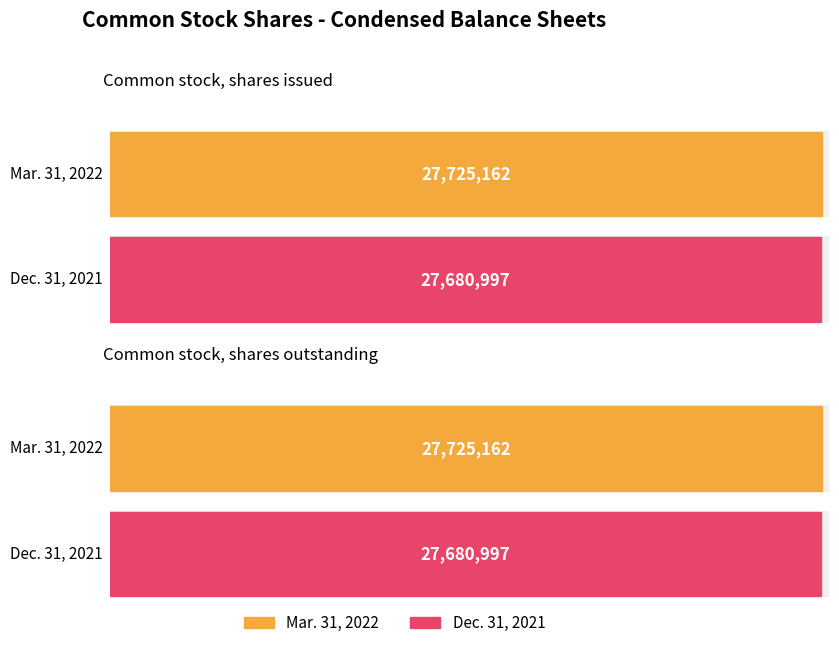

How many categories are shown in the chart?

2